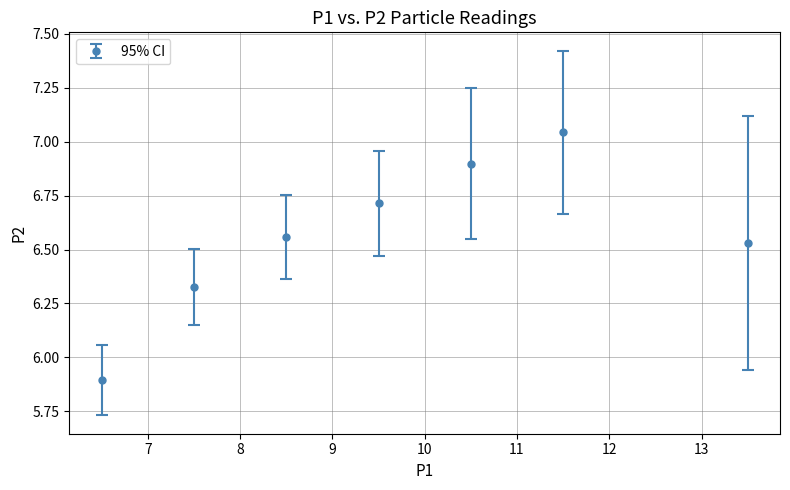

True or false: the data has more than 2 interior local peaks.

False